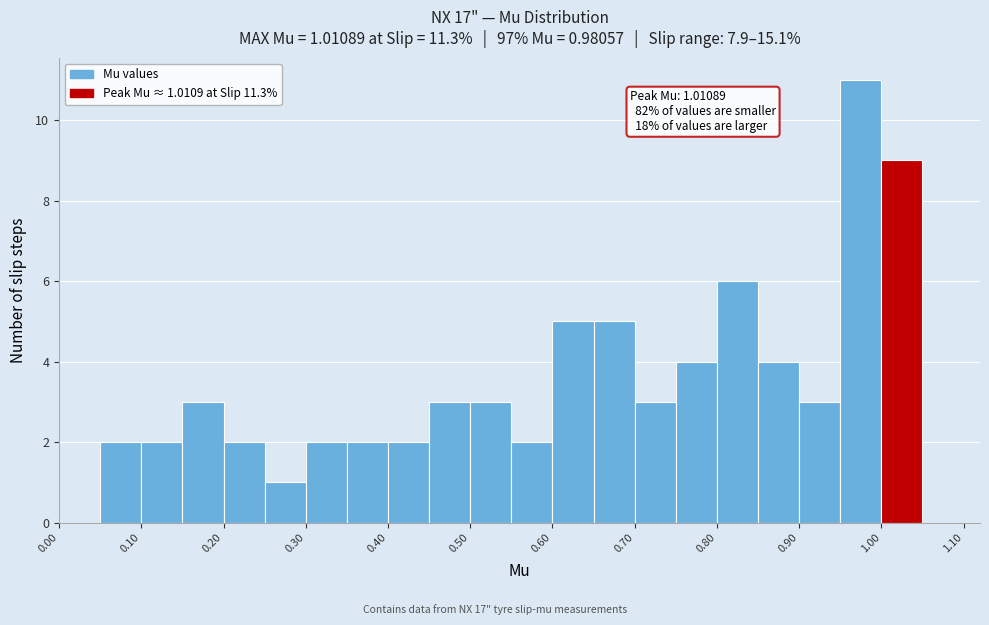

Over which range of the x-axis is the bar tallest?

0.95 to 1.00